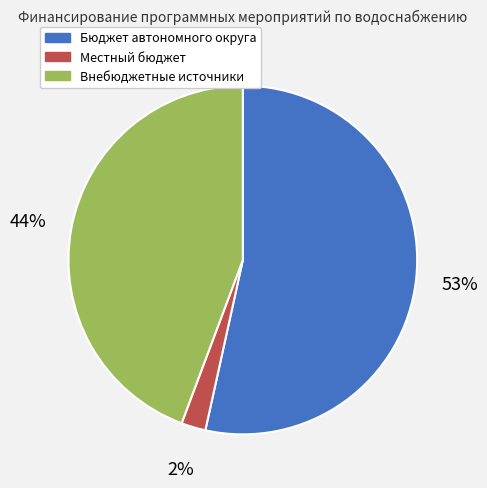

How many slices are in this pie chart?

3